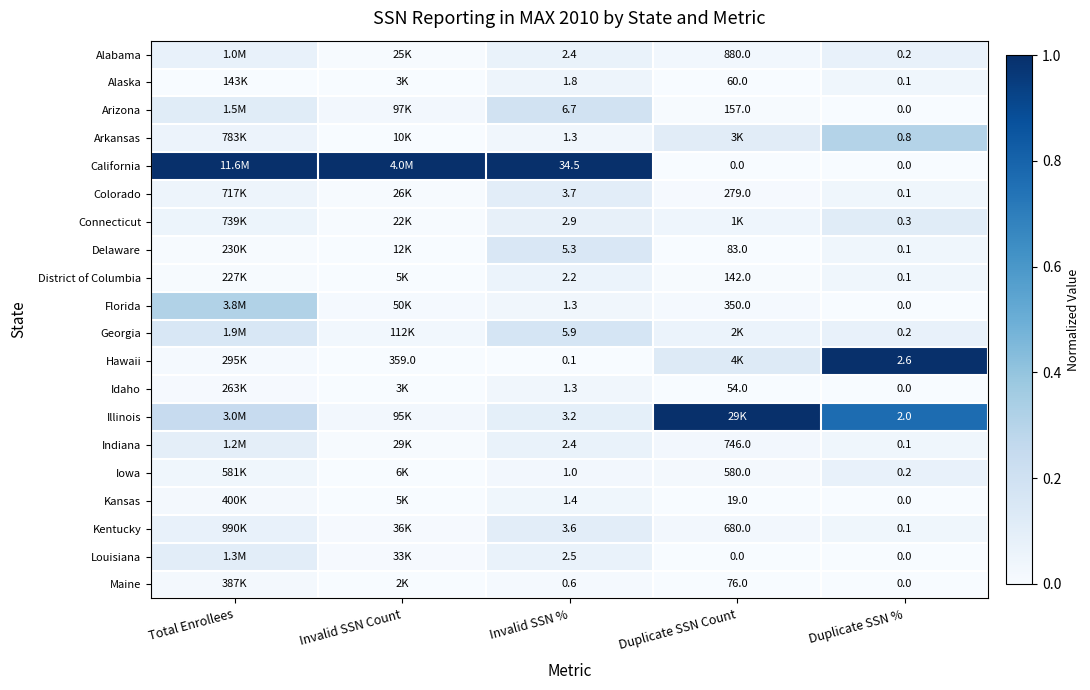

What is the difference between the highest and lowest values at Total Enrollees?

1.0